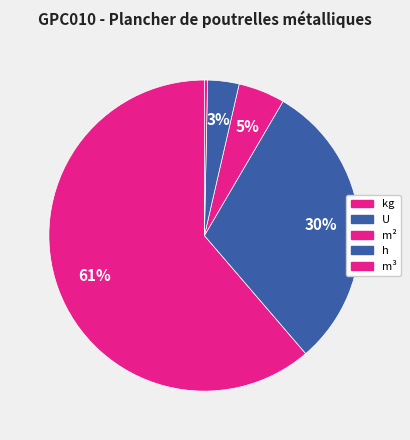

Count the number of slices in the pie.

5